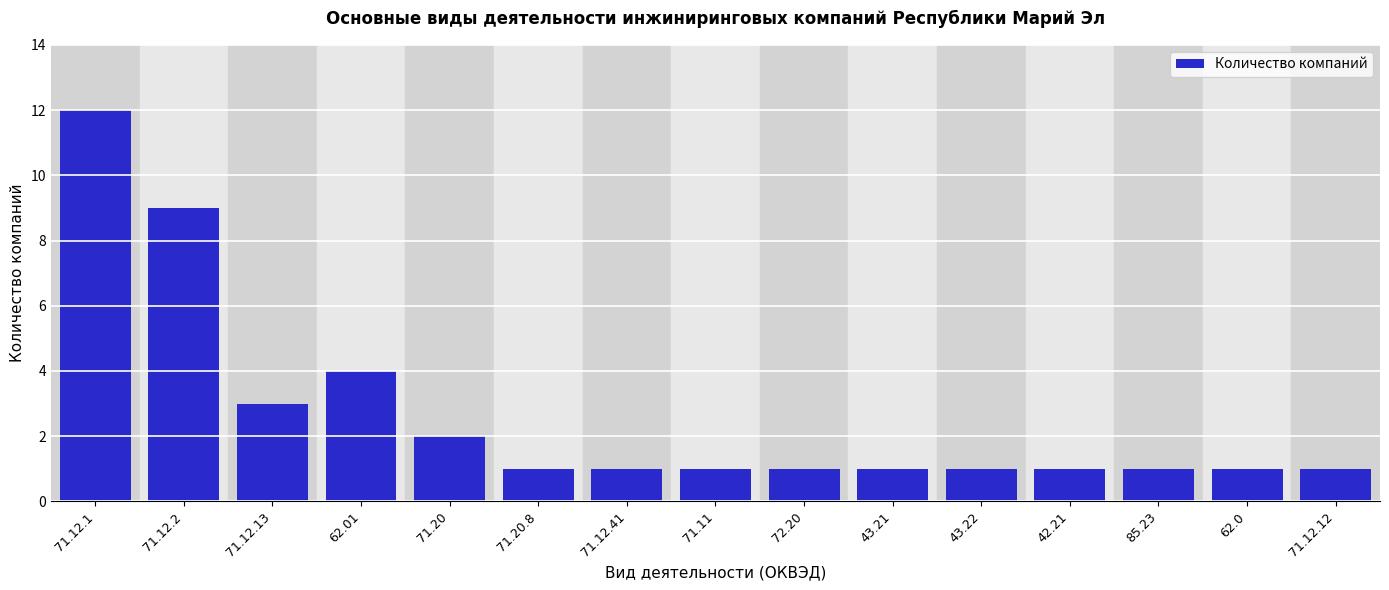

Reading left to right, what are all the values shown in this chart?

71.12.1=12	71.12.2=9	71.12.13=3	62.01=4	71.20=2	71.20.8=1	71.12.41=1	71.11=1	72.20=1	43.21=1	43.22=1	42.21=1	85.23=1	62.0=1	71.12.12=1